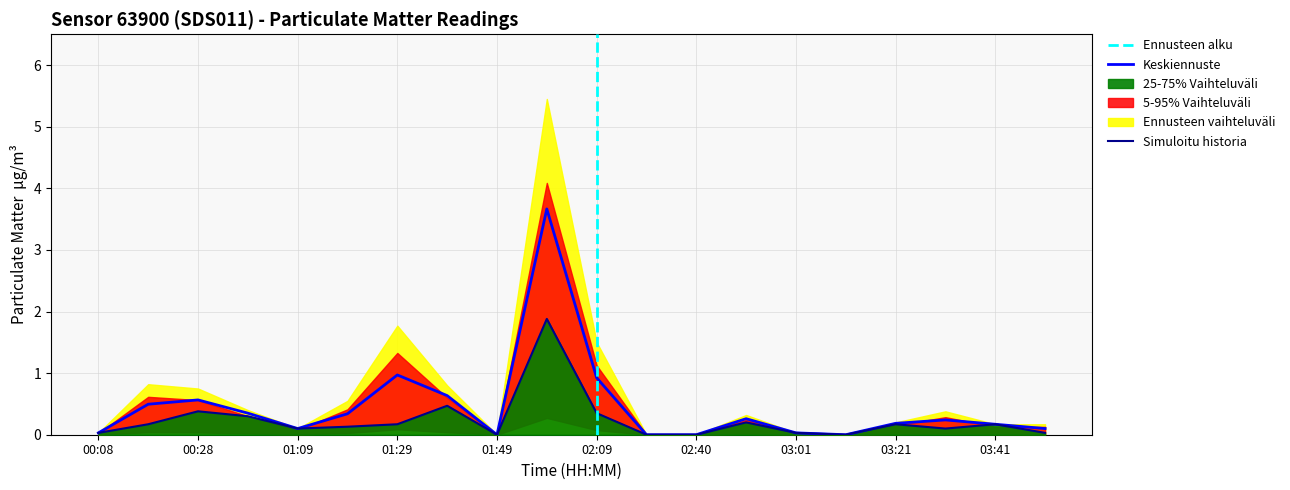

What is the highest value of the P2 series?

1.9